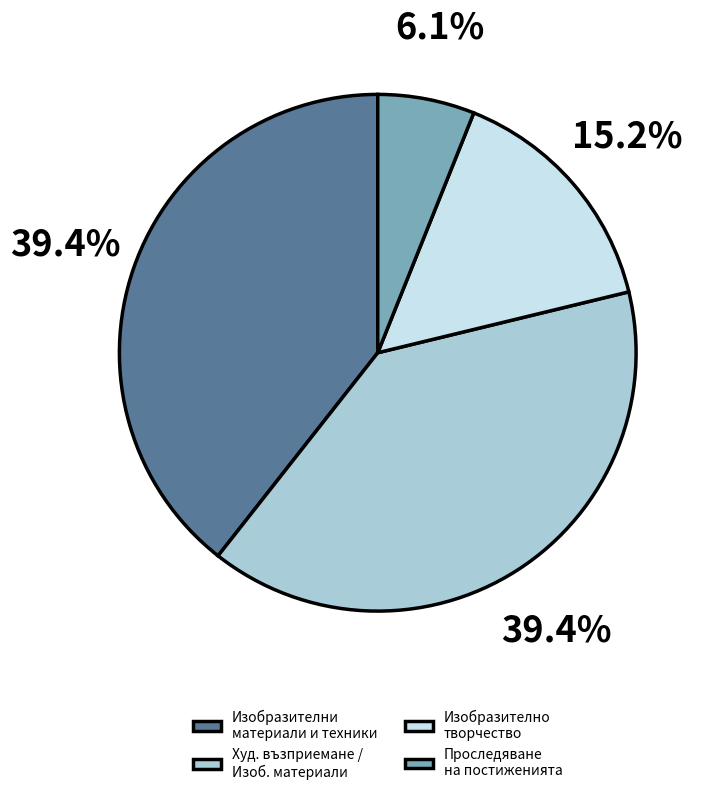

What percentage do Худ. възприемане / Изоб. материали and Изобразително творчество together represent?

54.5%